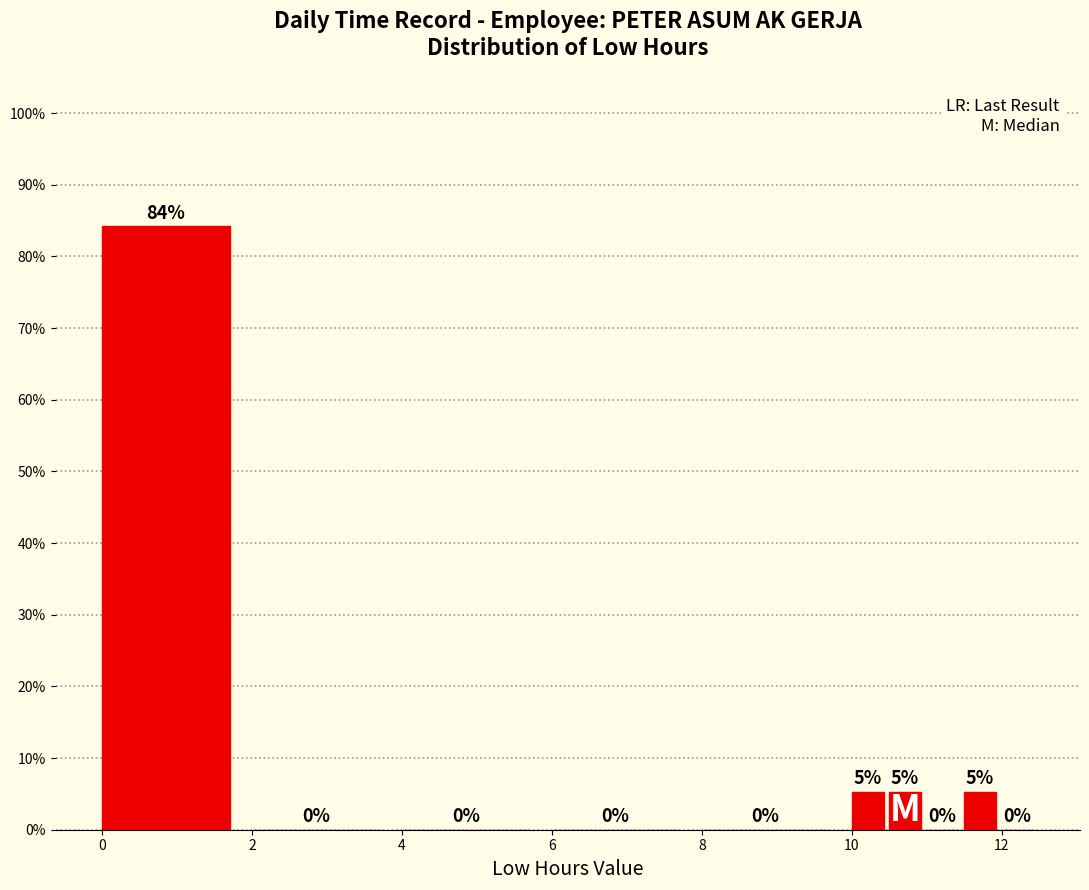

Around what value on the x-axis is the tallest bar? Give the approximate position of its centre, as read against the axis.

0.8